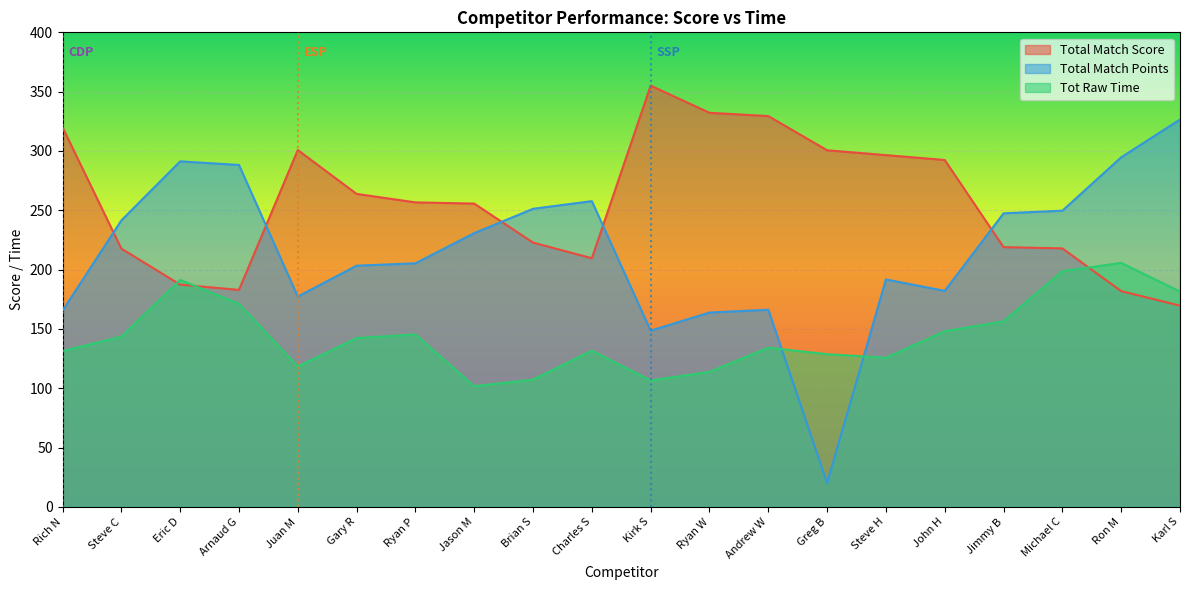

Count the number of data series in this chart.

3